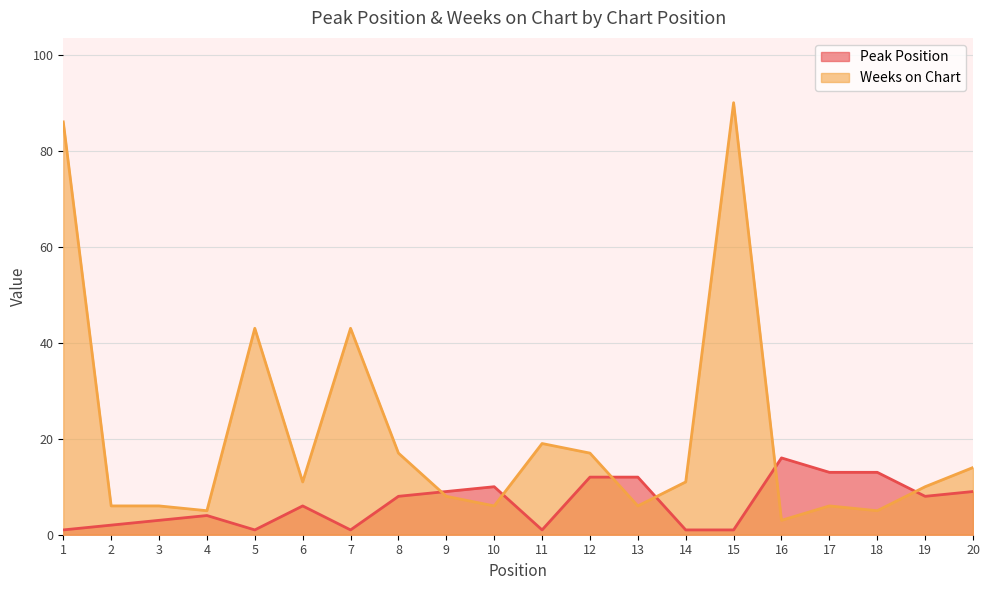

Reading left to right, what are all the values shown in this chart?

Peak Position: 1=1	2=2	3=3	4=4	5=1	6=6	7=1	8=8	9=9	10=10	11=1	12=12	13=12	14=1	15=1	16=16	17=13	18=13	19=8	20=9
Weeks on Chart: 1=86	2=6	3=6	4=5	5=43	6=11	7=43	8=17	9=8	10=6	11=19	12=17	13=6	14=11	15=90	16=3	17=6	18=5	19=10	20=14